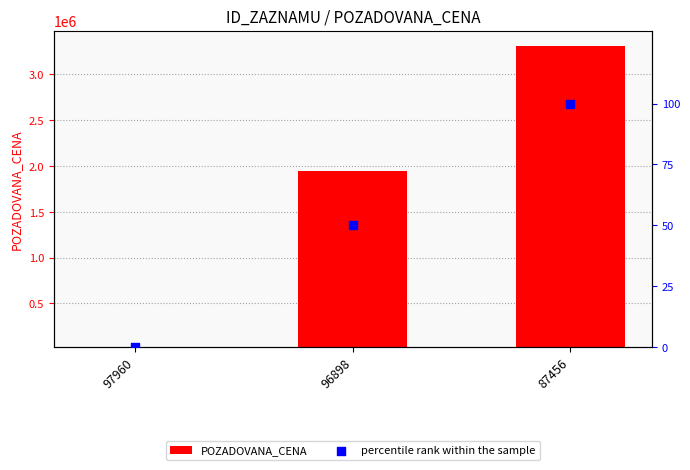

Is the value of percentile rank within the sample at 87456 greater than the value of POZADOVANA_CENA at 97960?

No